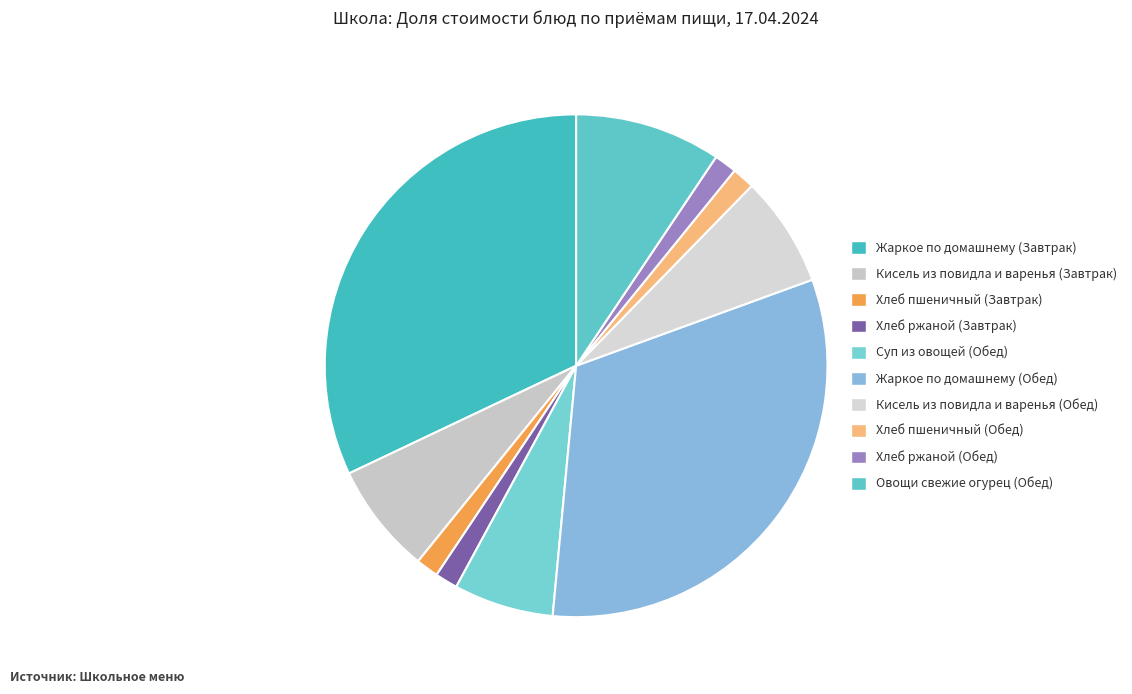

To the nearest percent, what is the difference between the largest and smallest slice percentages?

31%